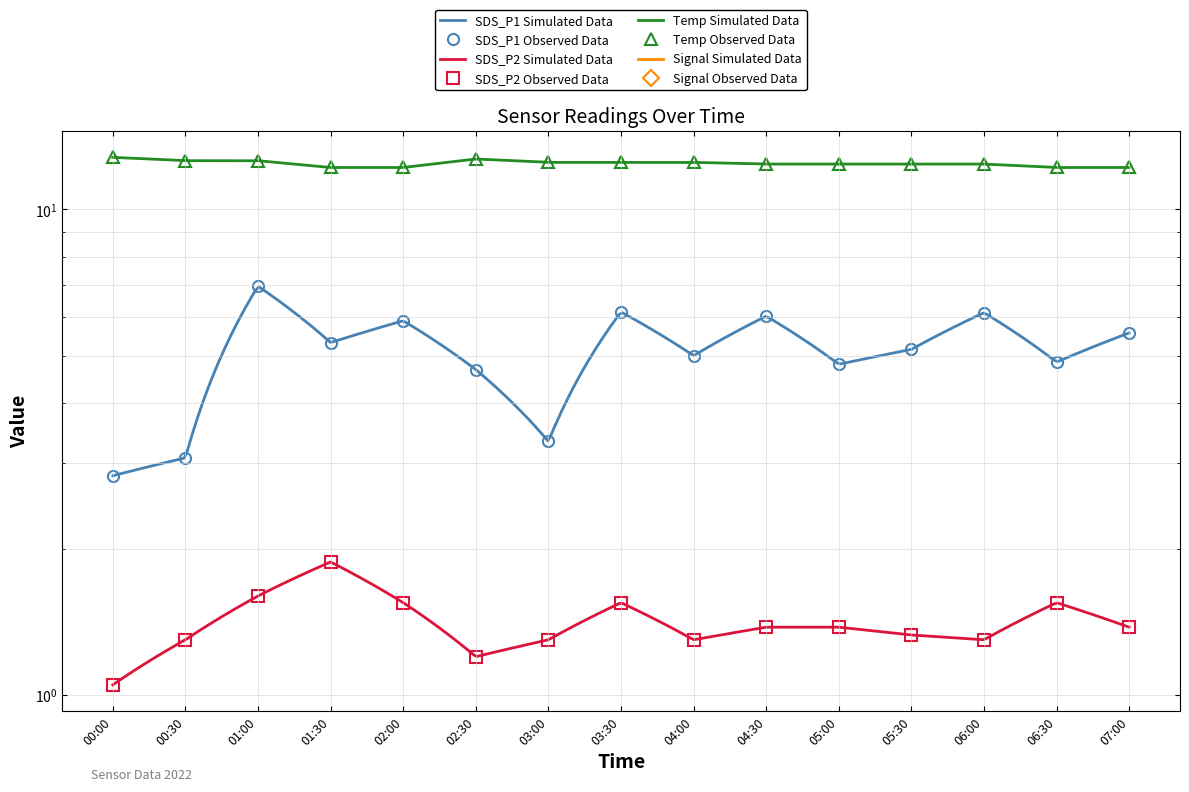

How many Signal values are between -67 and -66?

14